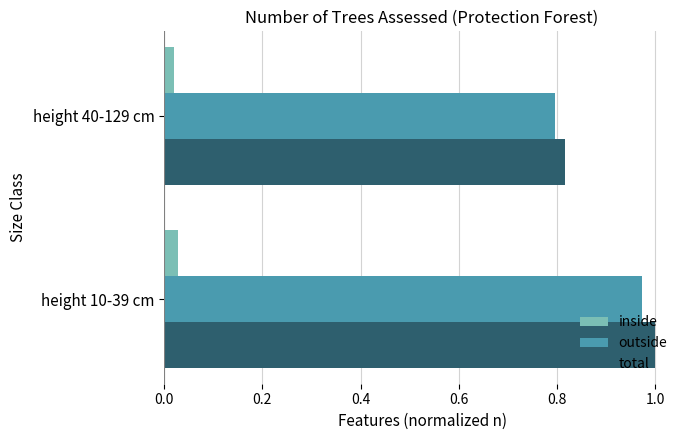

Where is total nearest to the value 0?

height 40-129 cm